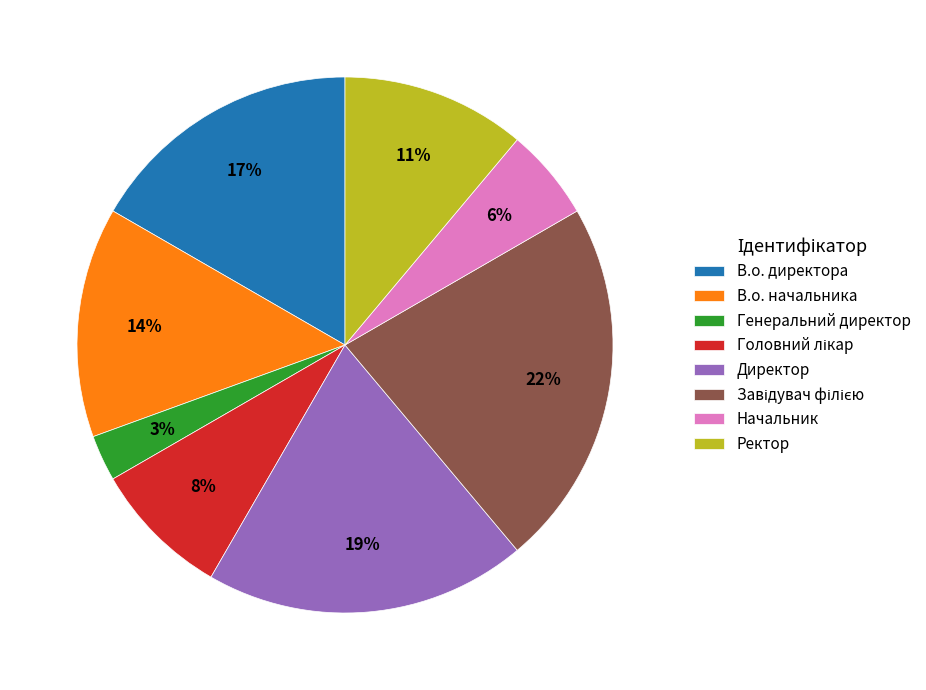

To the nearest percent, what is the difference between the largest and smallest slice percentages?

19%